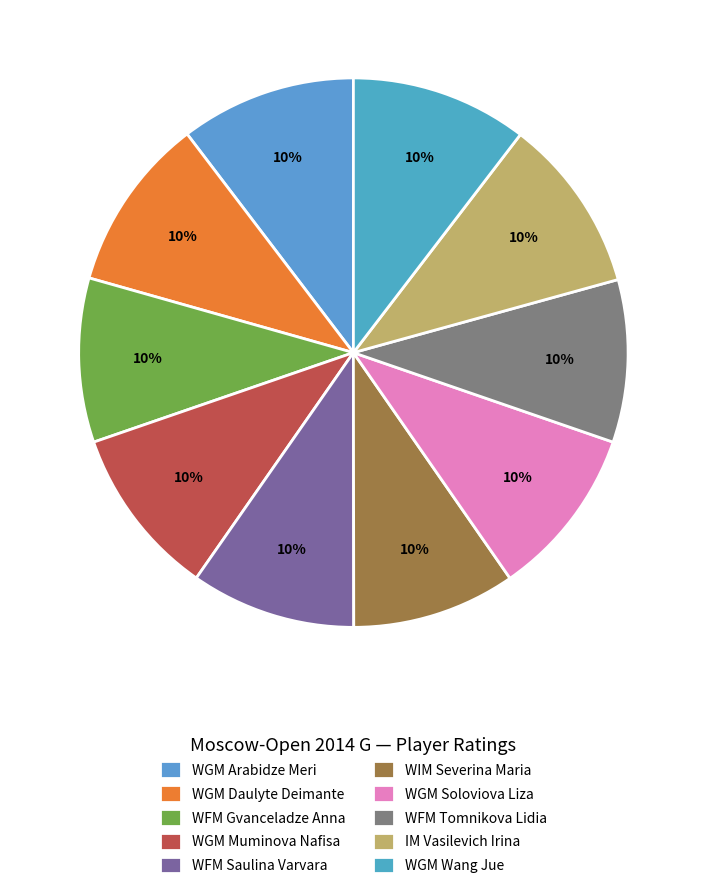

To the nearest percent, what is the combined percentage of WGM Arabidze Meri and WIM Severina Maria?

20%